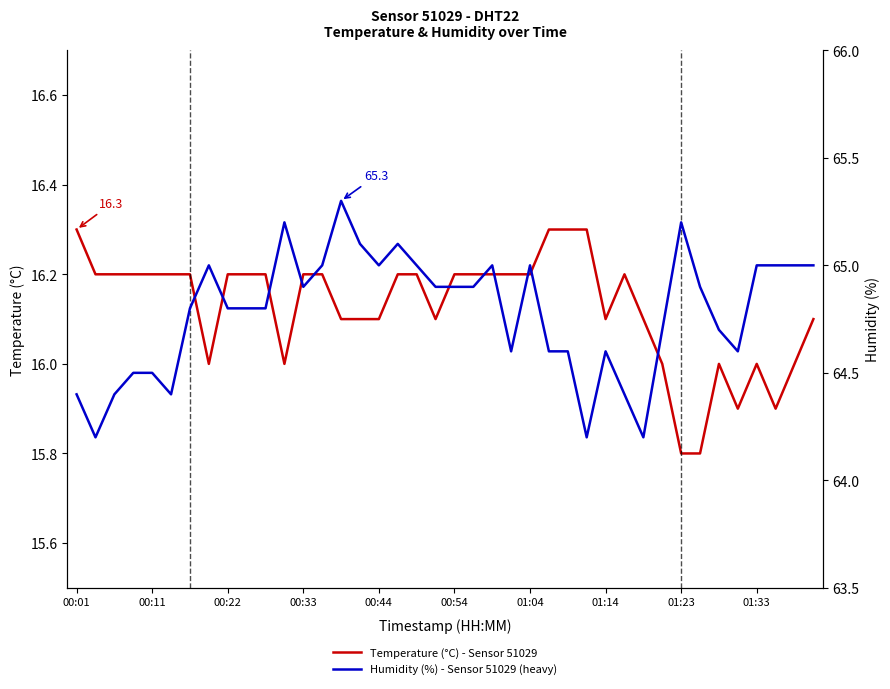

At which label does Temperature (°C) - Sensor 51029 first exceed 16?

00:01